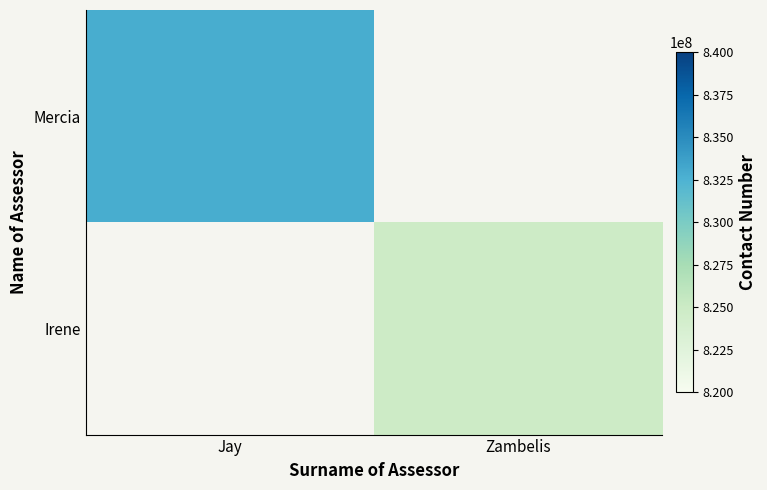

Count the number of data series in this chart.

2